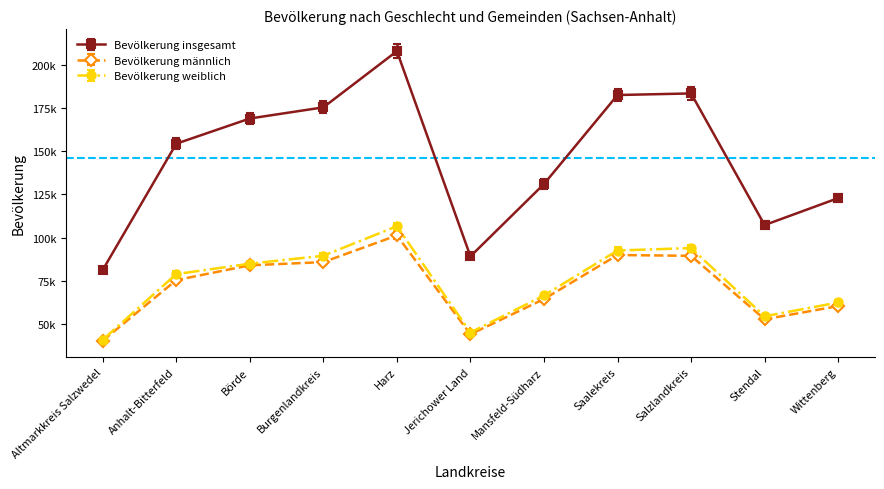

Reading left to right, extract all data points from this chart.

Bevölkerung insgesamt: Altmarkkreis Salzwedel=81263	Anhalt-Bitterfeld=154275	Börde=168849	Burgenlandkreis=175298	Harz=207782	Jerichower Land=89137	Mansfeld-Südharz=130969	Saalekreis=182426	Salzlandkreis=183344	Stendal=107223	Wittenberg=122805
Bevölkerung männlich: Altmarkkreis Salzwedel=40357	Anhalt-Bitterfeld=75402	Börde=83952	Burgenlandkreis=85805	Harz=101225	Jerichower Land=44055	Mansfeld-Südharz=64441	Saalekreis=89914	Salzlandkreis=89421	Stendal=52750	Wittenberg=60356
Bevölkerung weiblich: Altmarkkreis Salzwedel=40906	Anhalt-Bitterfeld=78873	Börde=84897	Burgenlandkreis=89493	Harz=106557	Jerichower Land=45082	Mansfeld-Südharz=66528	Saalekreis=92512	Salzlandkreis=93923	Stendal=54473	Wittenberg=62449